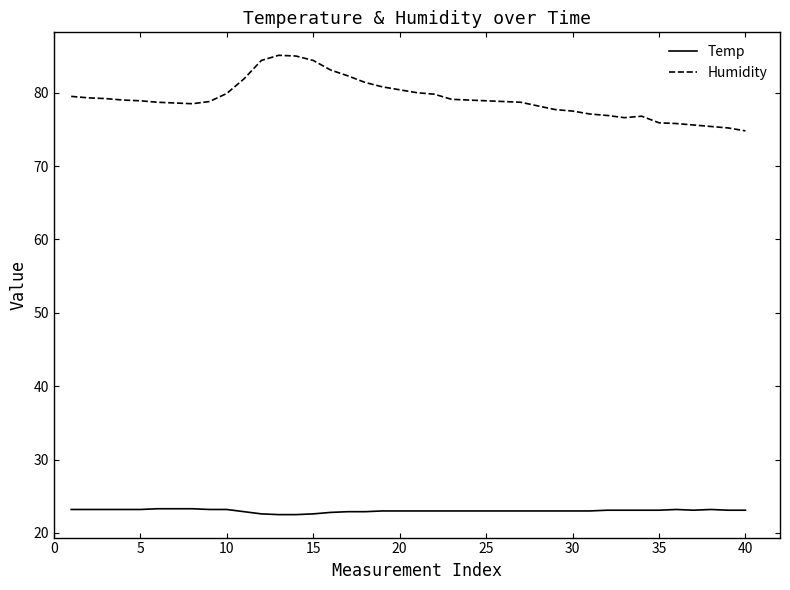

What is the smallest value displayed?

22.5